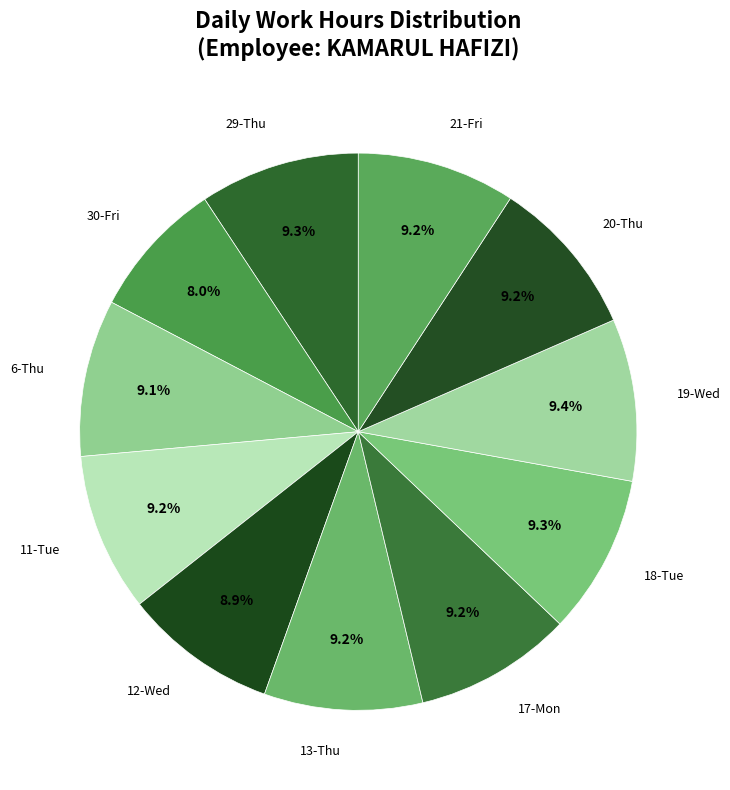

What is the smallest slice in the pie chart?

30-Fri